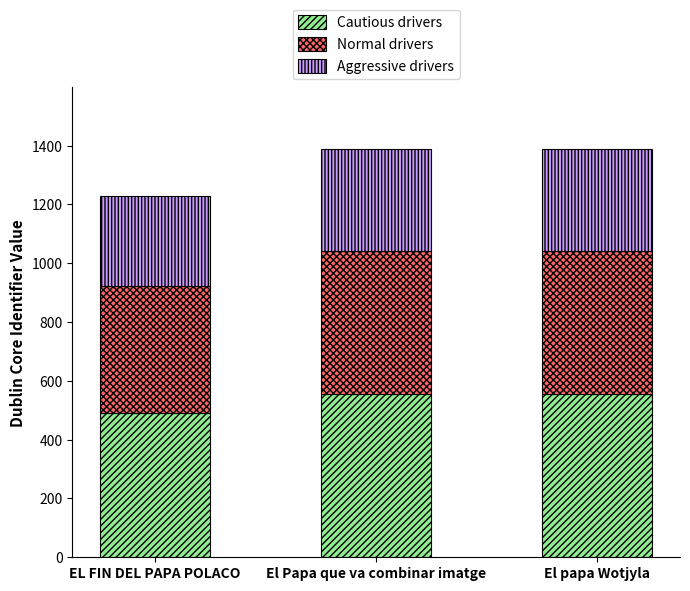

What is the total value across all series at EL FIN DEL PAPA POLACO?

1230.0